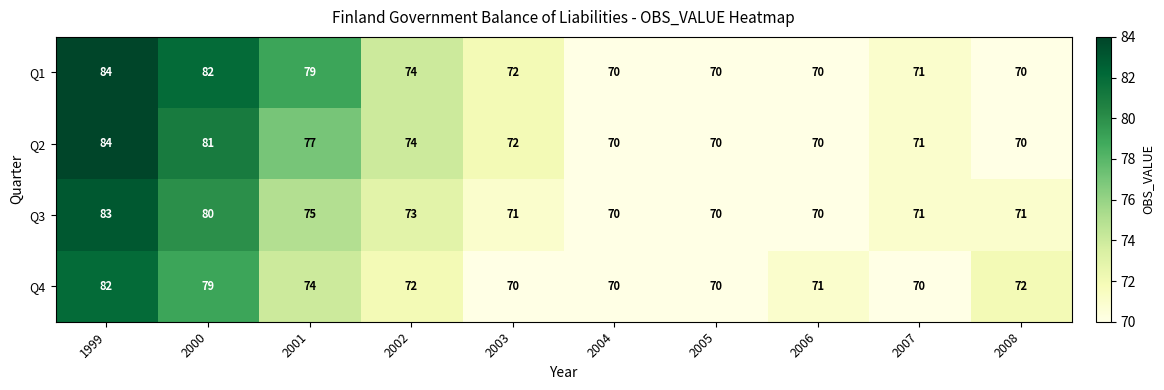

At which category is the sum across all series the highest?

1999